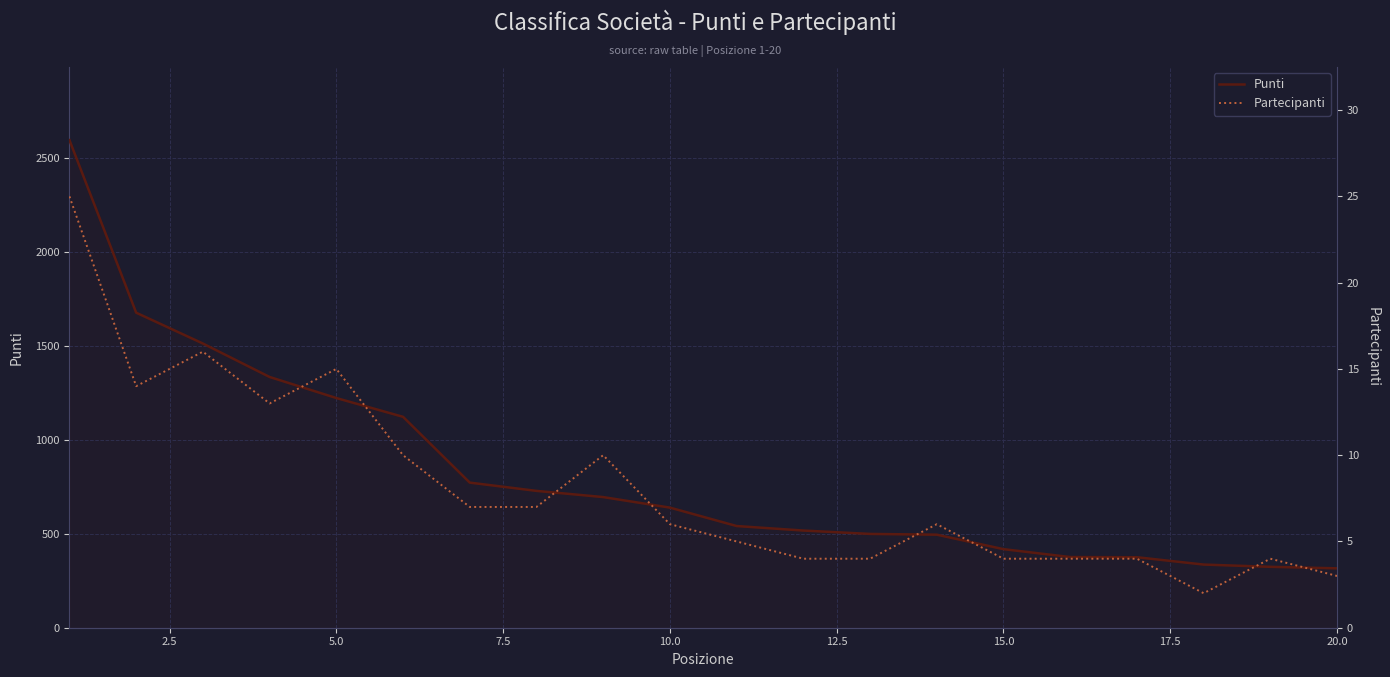

Reading right to left, what are all the values shown in this chart?

Punti: 316	324	336	375	376	418	495	499	517	541	639	695	728	772	1122	1222	1334	1512	1676	2594
Partecipanti: 3	4	2	4	4	4	6	4	4	5	6	10	7	7	10	15	13	16	14	25